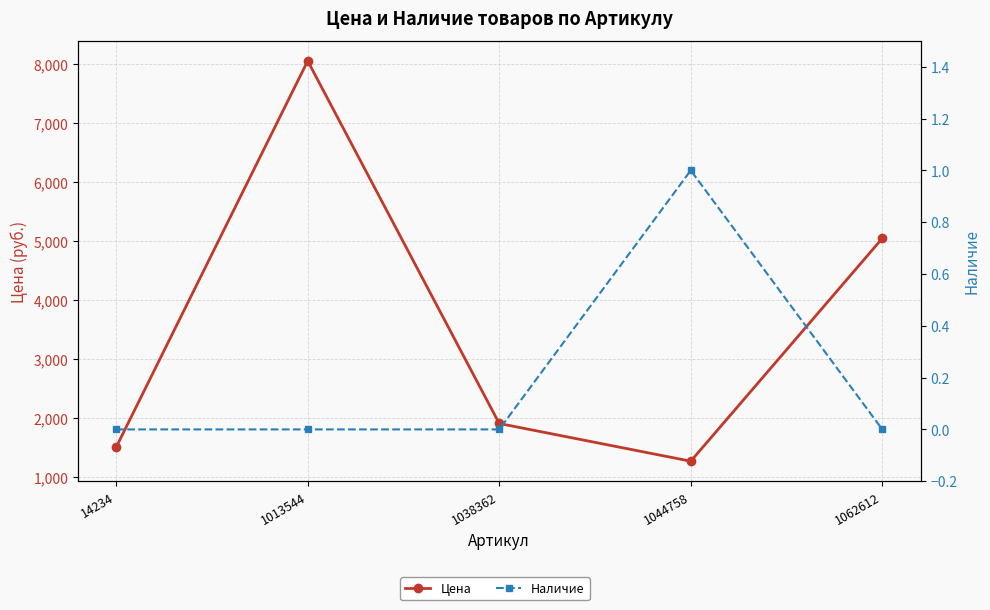

What is the value of the Цена point at the 2nd from the left?

8048